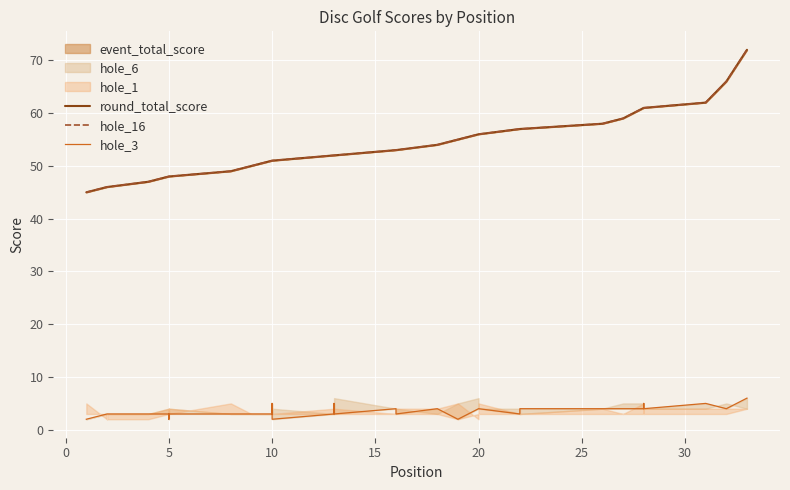

True or false: hole_3 and round_total_score cross at least once.

False